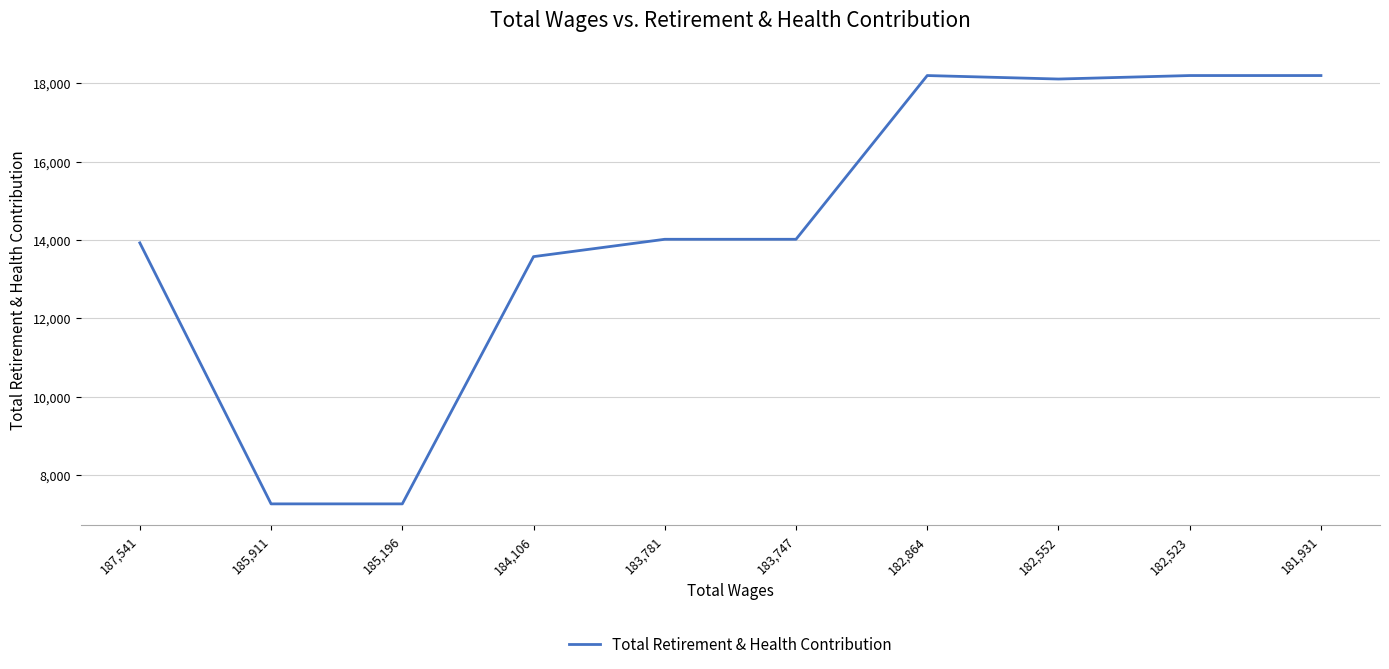

Where is the data nearest to the value 12732?

184,106